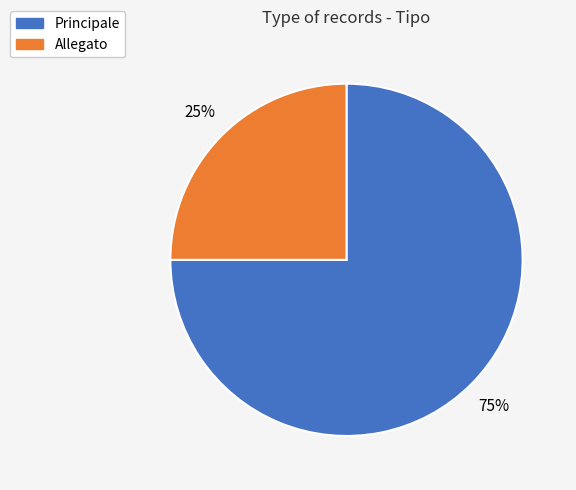

Which has a higher value, Allegato or Principale?

Principale